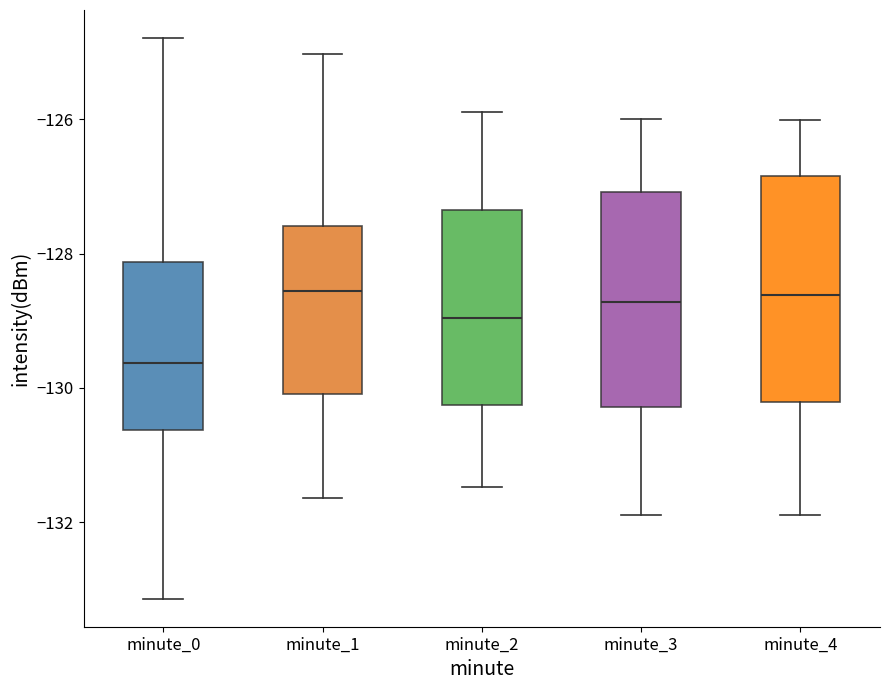

Where is the upper edge of the box for minute_0 on the y-axis? The values are not printed on the chart, so give them approximately, as read against the axis.

-128.2